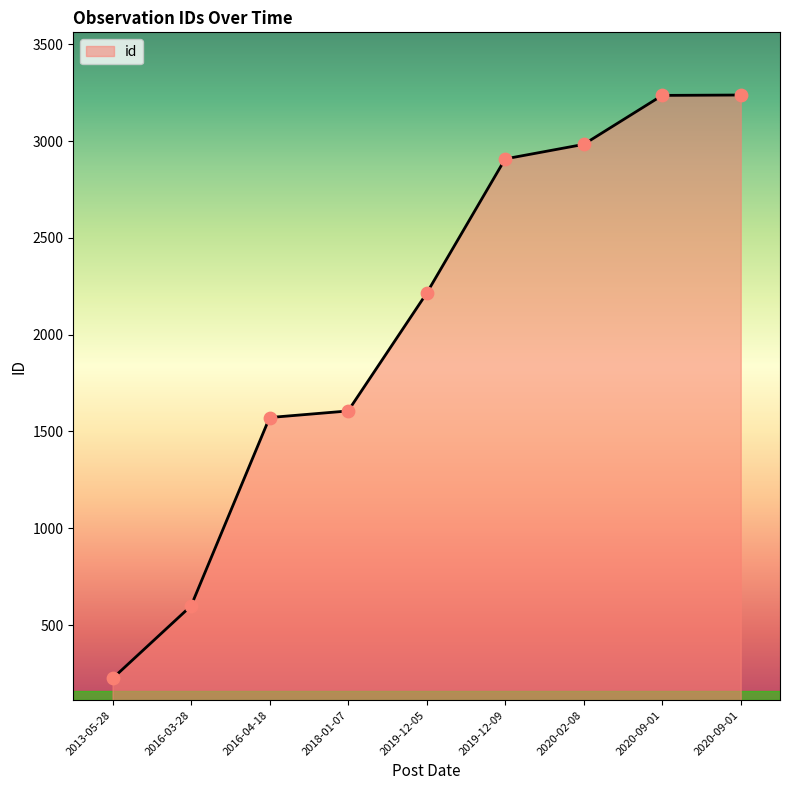

Which has a higher value, 2013-05-28 or 2018-01-07?

2018-01-07